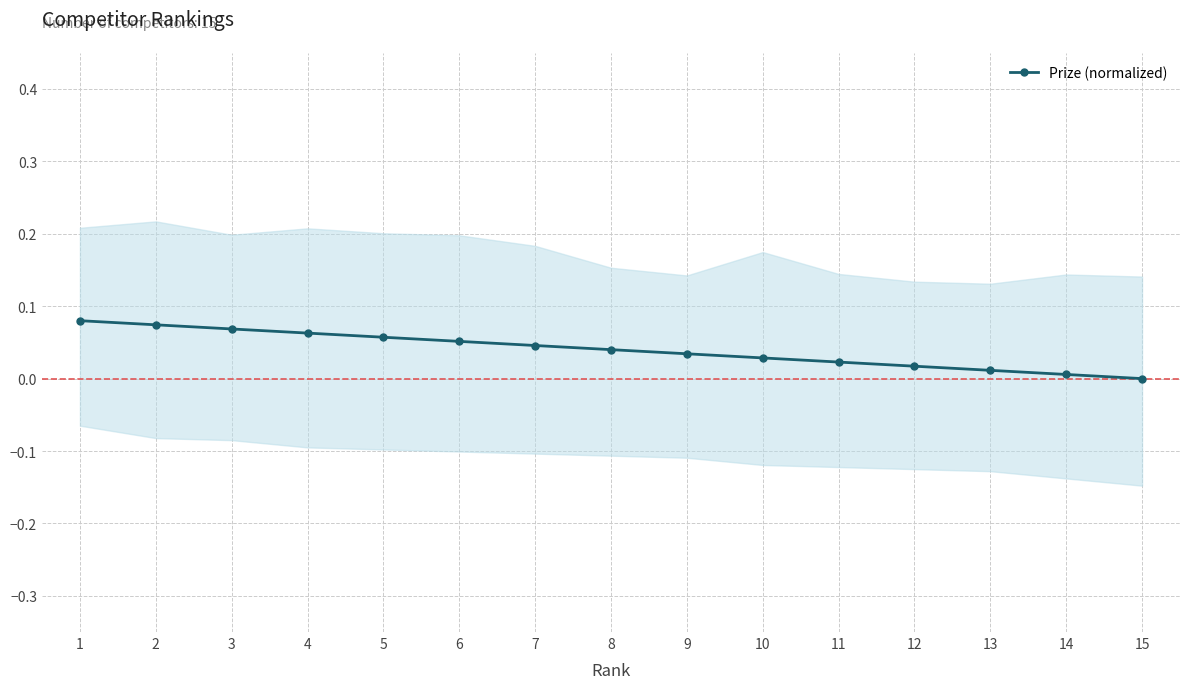

Rank the categories by value from highest to lowest.

0, 1, 2, 3, 4, 5, 6, 7, 8, 9, 10, 11, 12, 13, 14